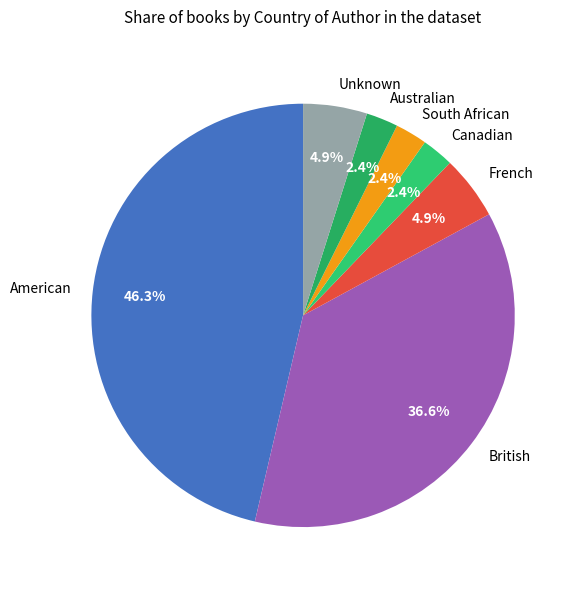

To the nearest percent, what percentage of the pie is South African?

2%